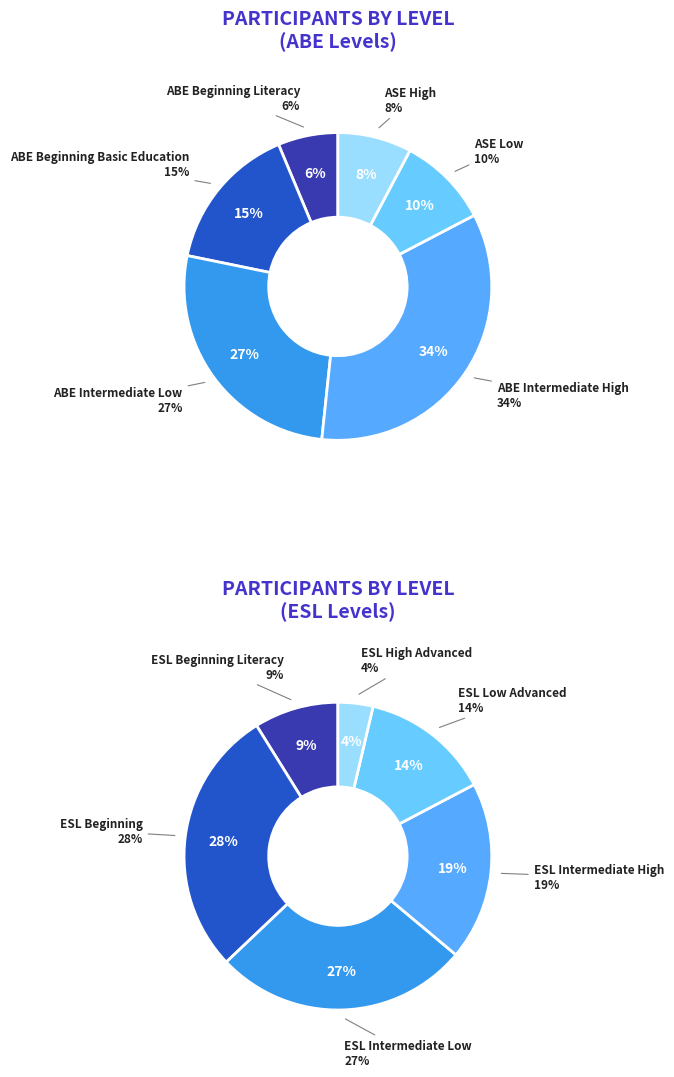

True or false: ESL High Advanced accounts for 1% of the total.

False